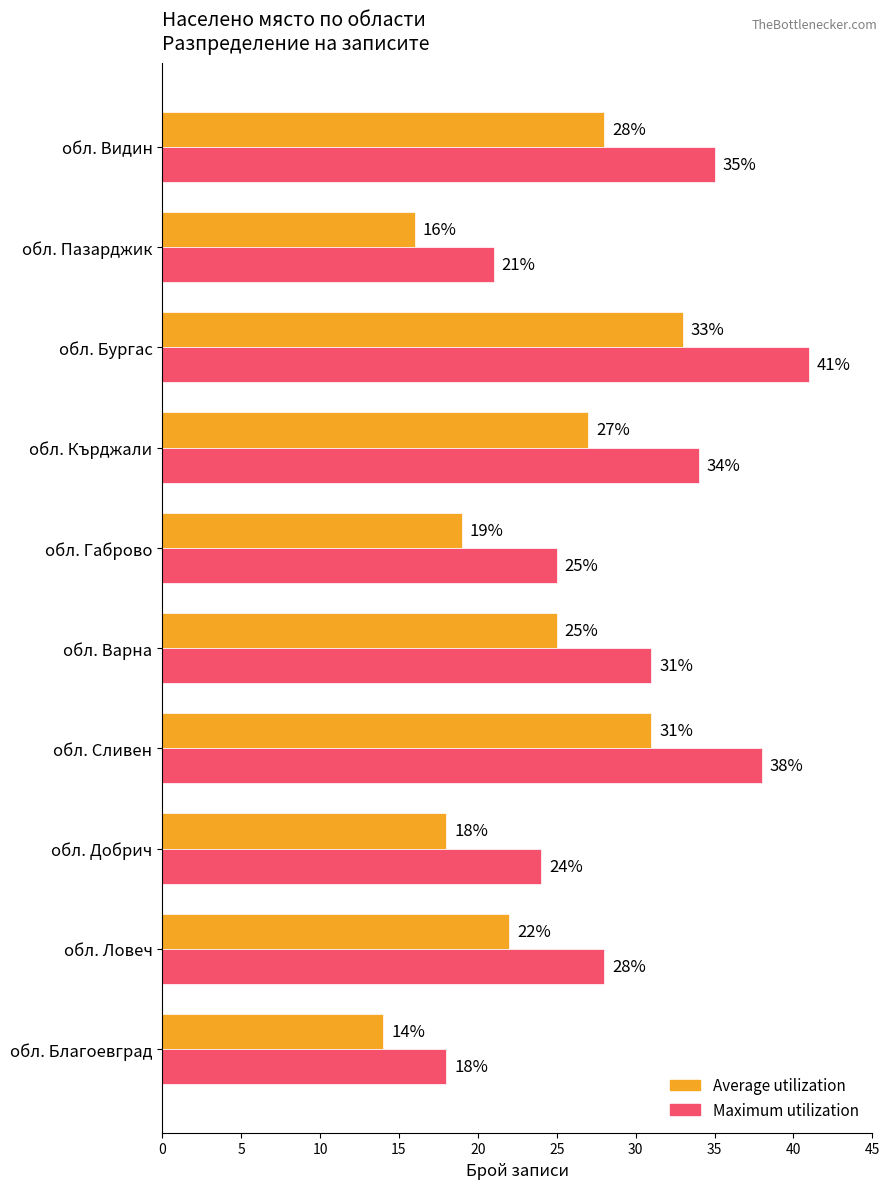

What is the difference between the second highest and minimum values in the Maximum utilization series?

20